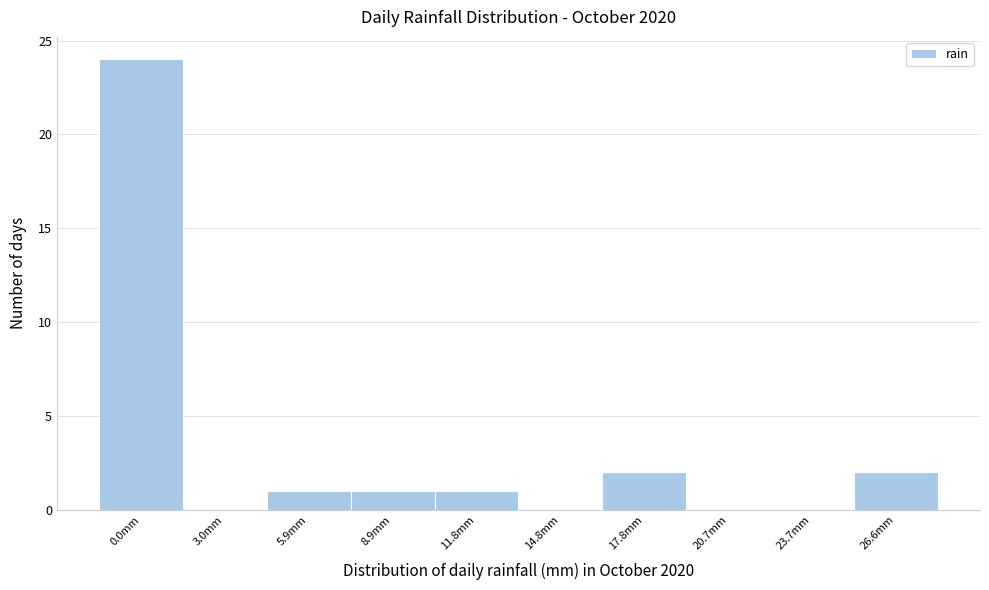

Reading right to left, transcribe all the data shown in this chart.

26.6mm=2	23.7mm=0	20.7mm=0	17.8mm=2	14.8mm=0	11.8mm=1	8.9mm=1	5.9mm=1	3.0mm=0	0.0mm=24